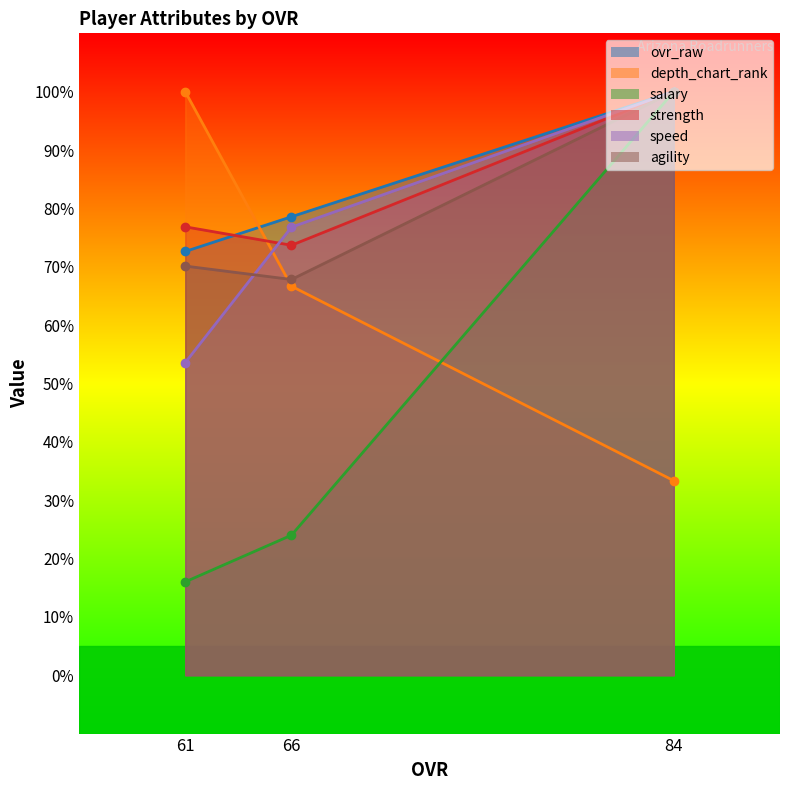

Read the strength value at 61.

76.8